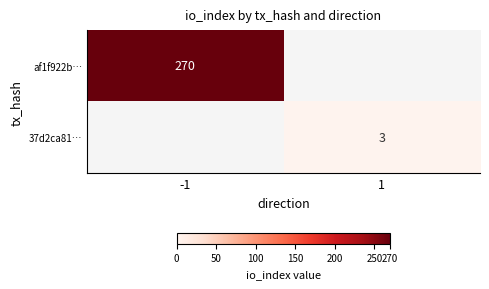

The value of af1f922b… at -1 is 100. True or false?

False